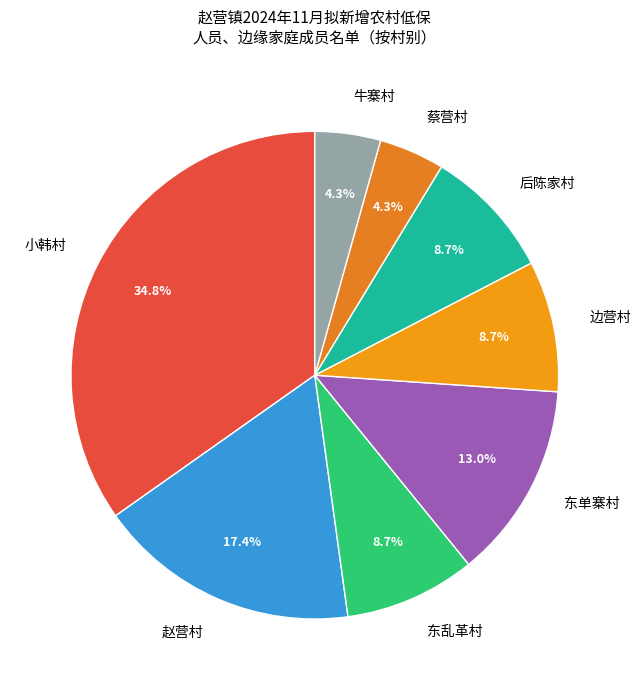

What is the largest slice in the pie chart?

小韩村